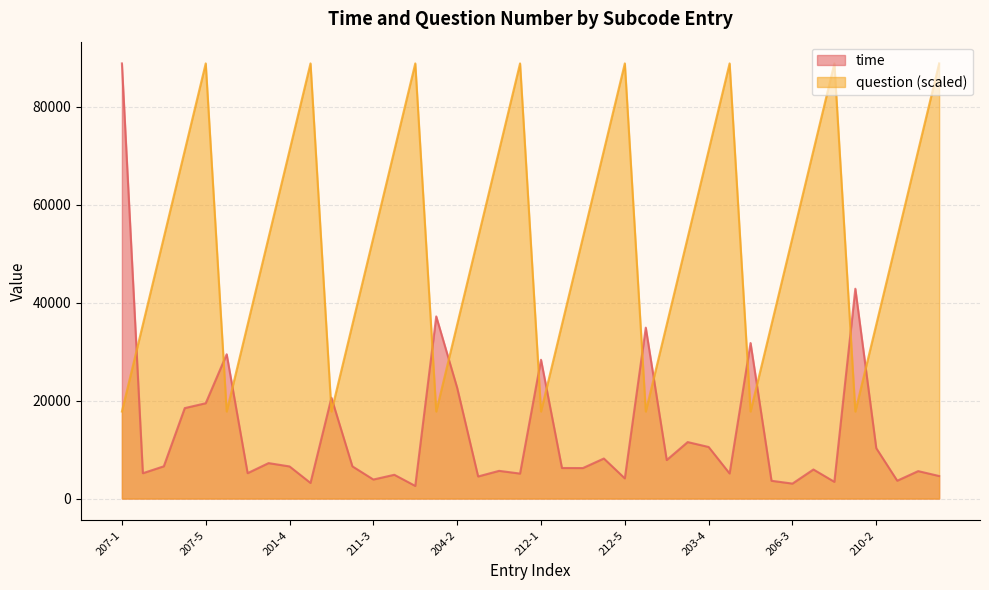

Does the chart display data point markers on the line(s)?

No